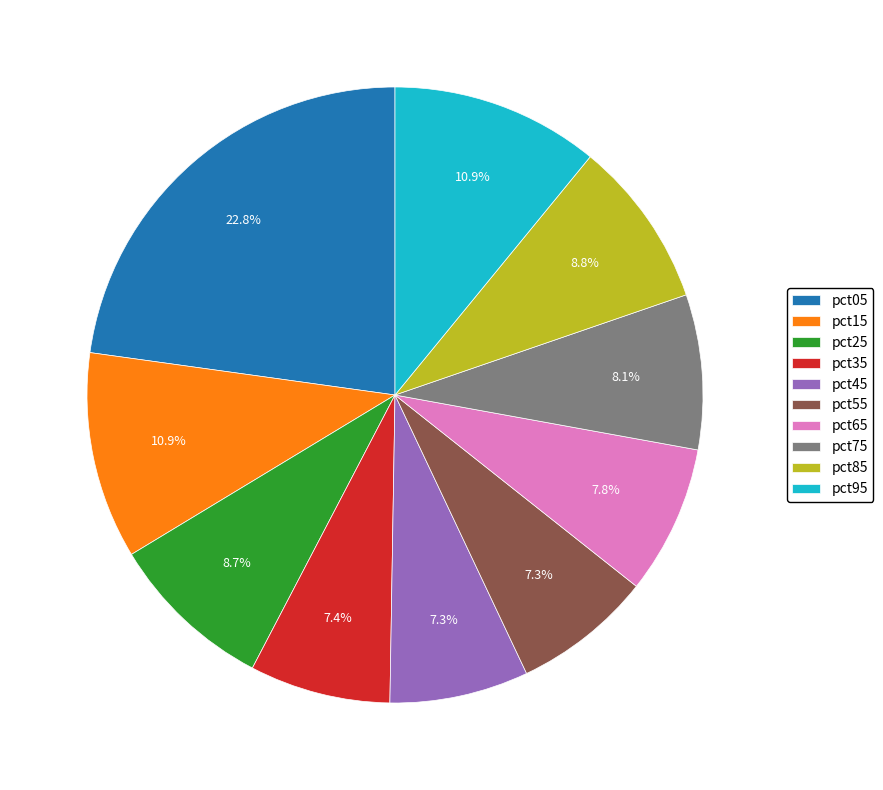

Count the number of slices in the pie.

10